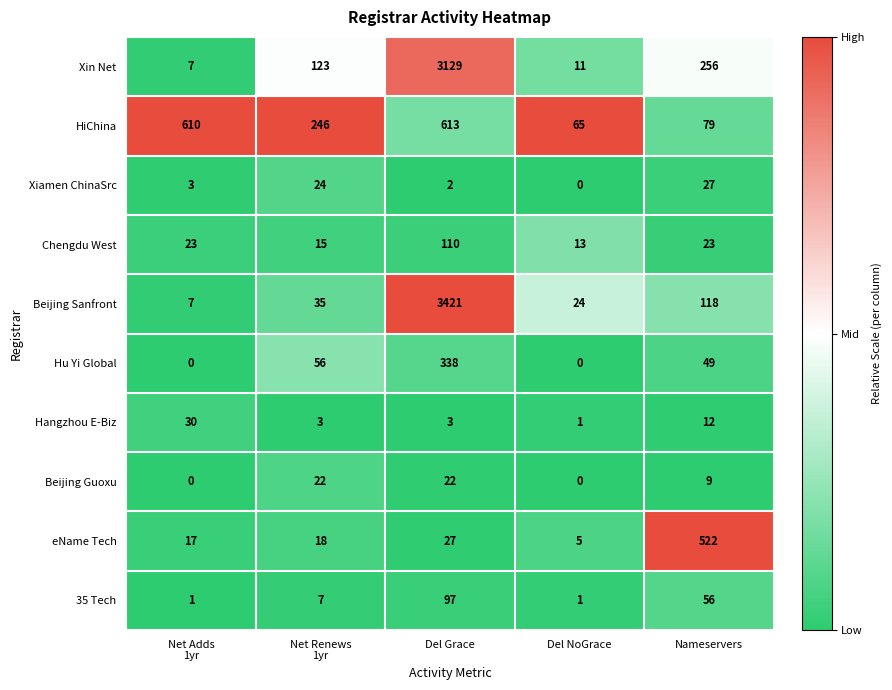

What is the spread (max minus min) of values at Nameservers?

513